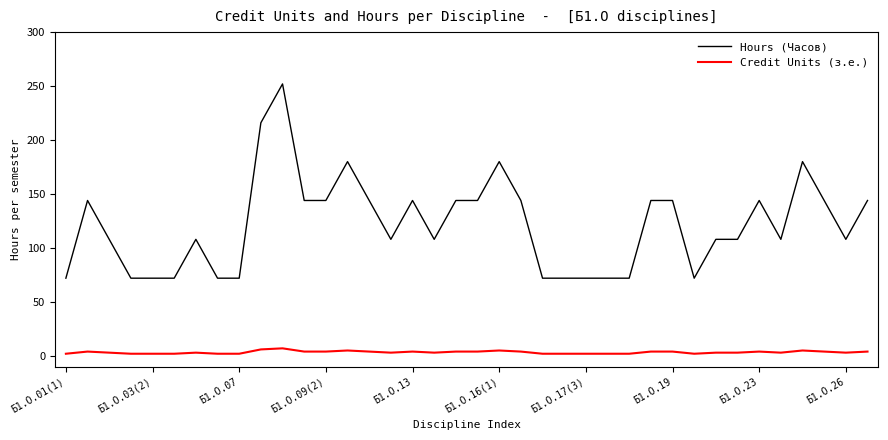

True or false: Hours (Часов) and Credit Units (з.е.) cross at least once.

False